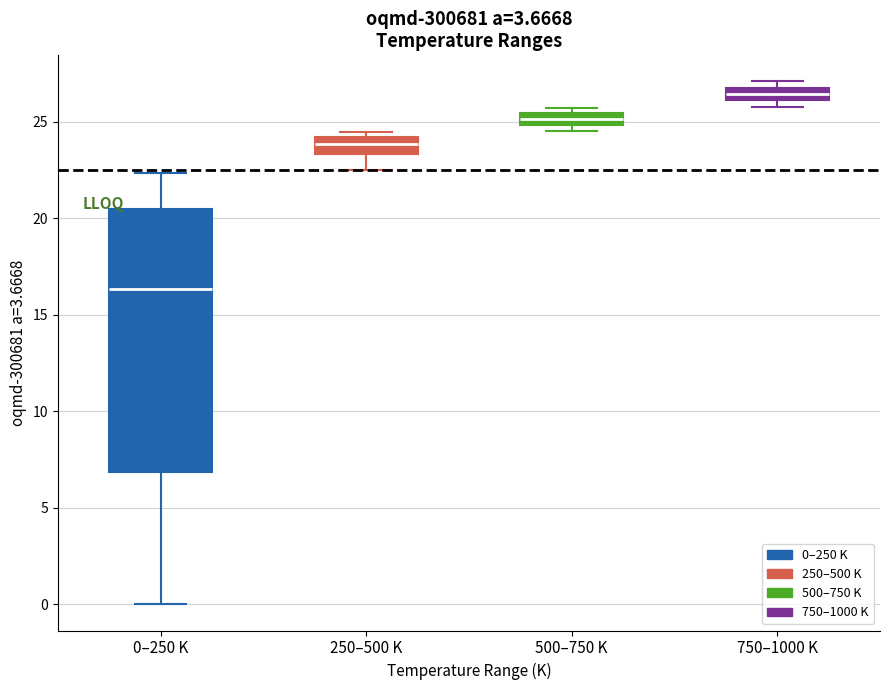

Where is the lower edge of the box for 500–750 K on the y-axis? The values are not printed on the chart, so give them approximately, as read against the axis.

25.0